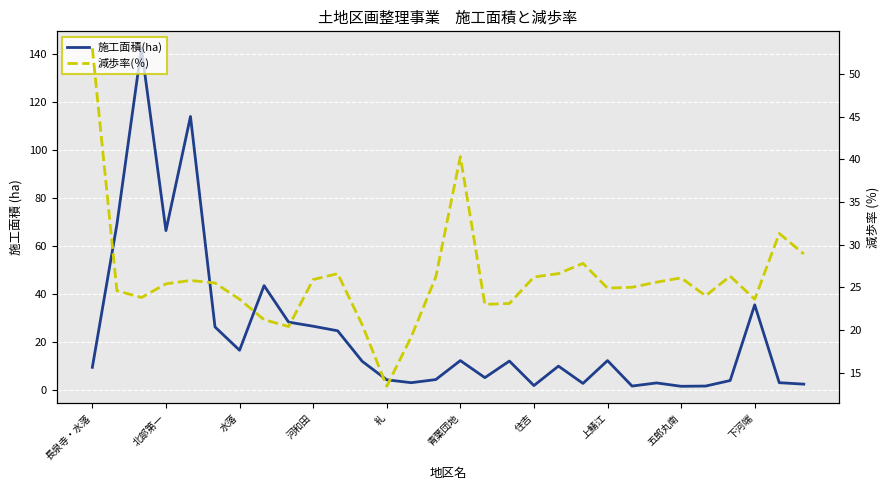

The value of 施工面積(ha) at 糺 is 4.2. True or false?

True